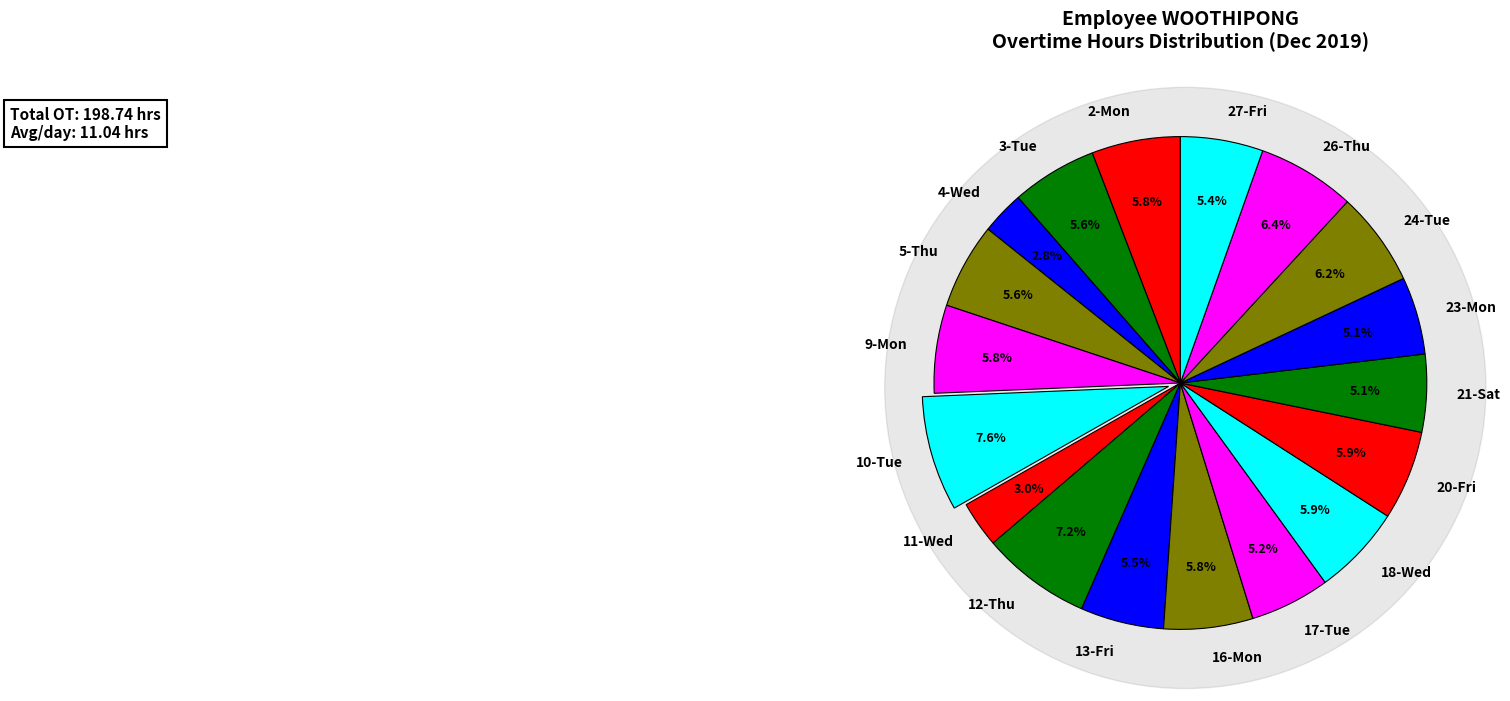

To the nearest percent, what is the average slice percentage?

6%